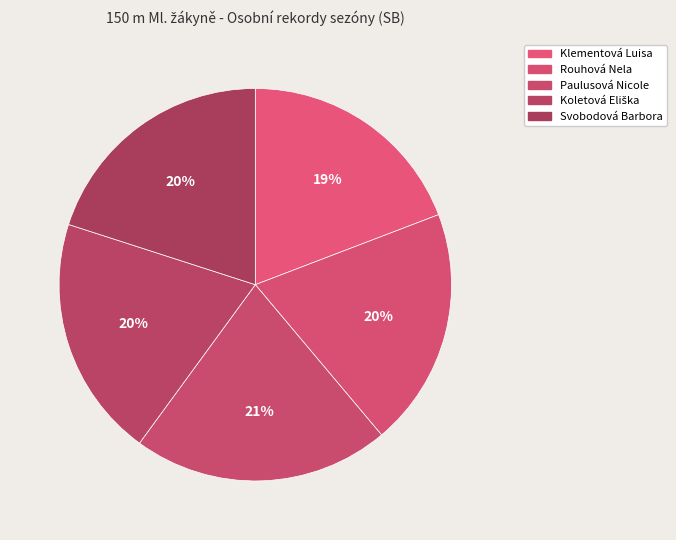

Between Rouhová Nela and Klementová Luisa, which is larger?

Rouhová Nela